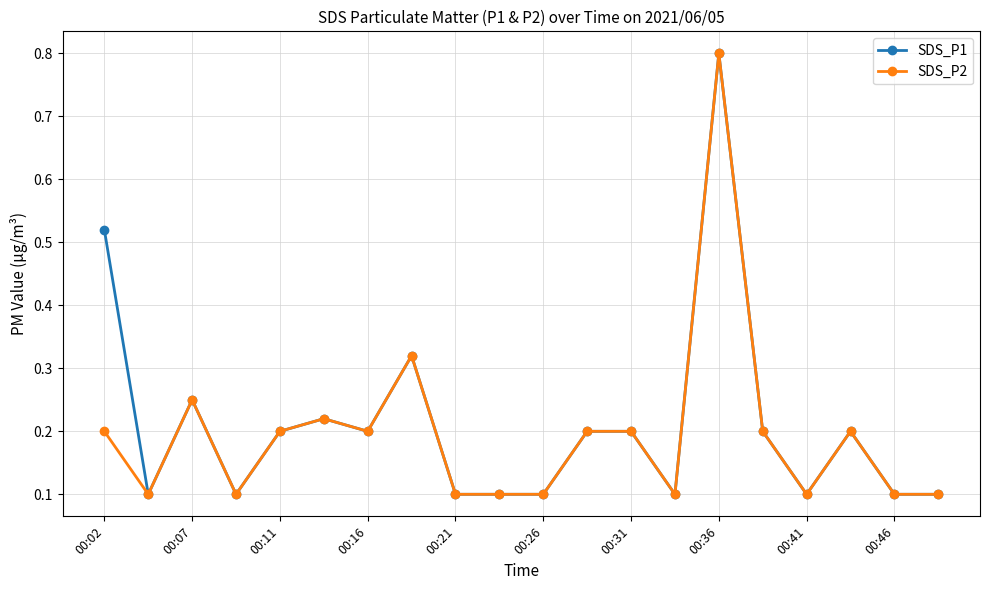

At how many categories does at least one series exceed 0?

20